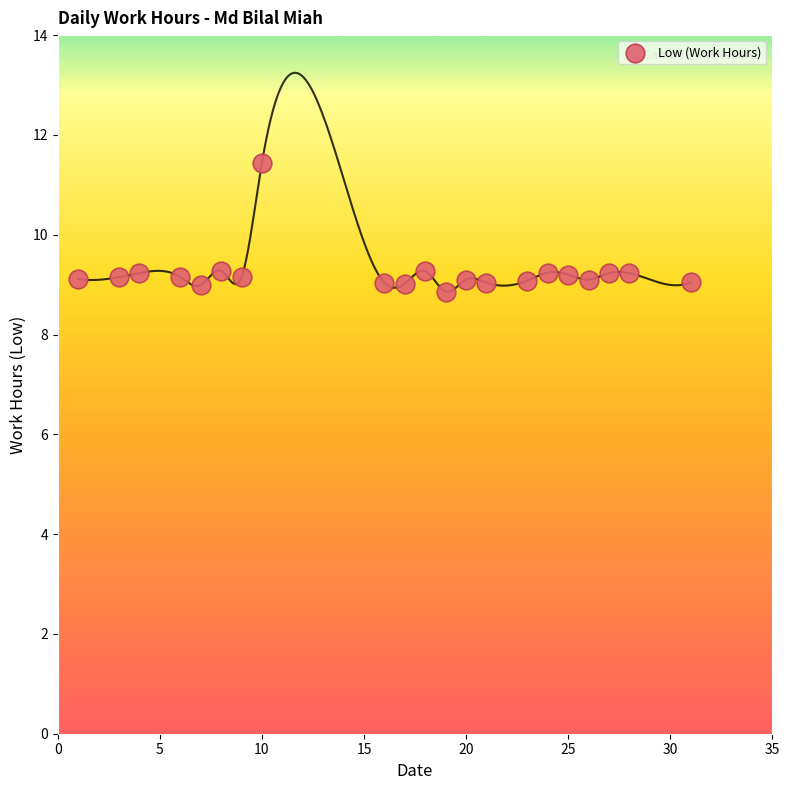

What is the range of X values (max minus min)?

30.0